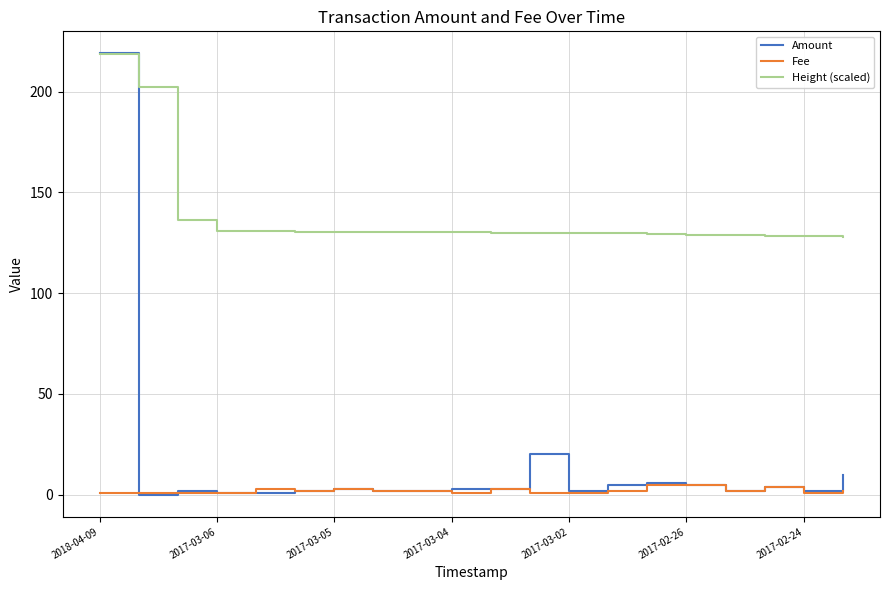

Which series has the largest range (max minus min)?

Amount